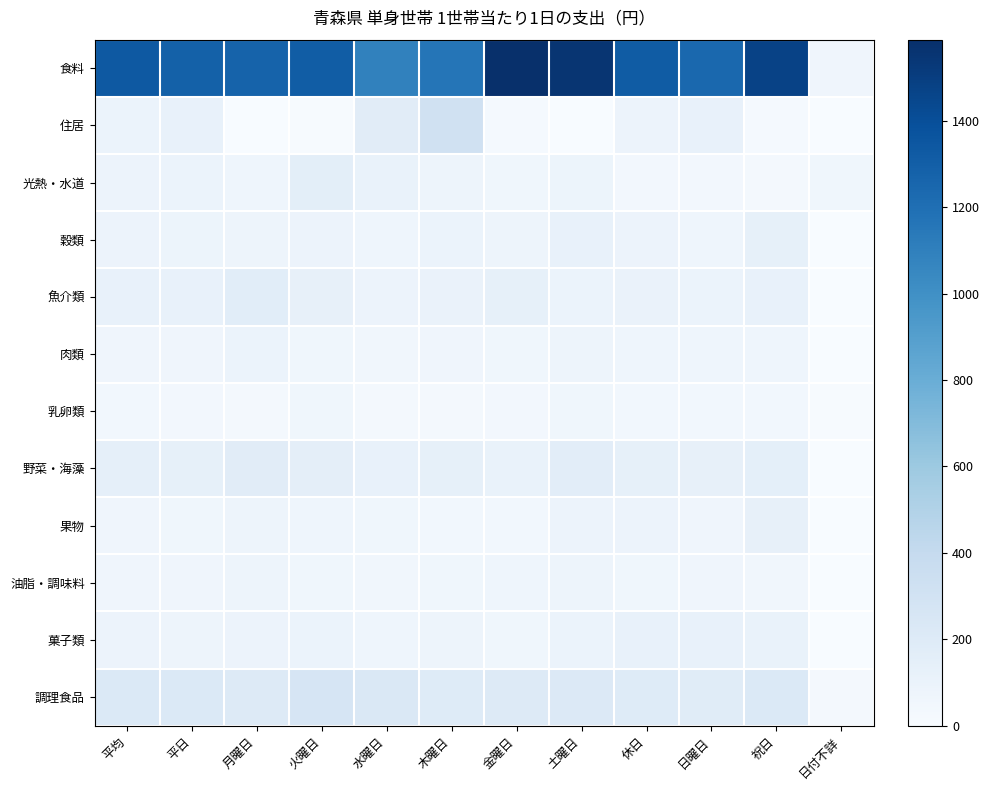

Rank the series by their maximum value, from lowest to highest.

乳卵類, 油脂・調味料, 肉類, 菓子類, 果物, 穀類, 光熱・水道, 魚介類, 野菜・海藻, 調理食品, 住居, 食料